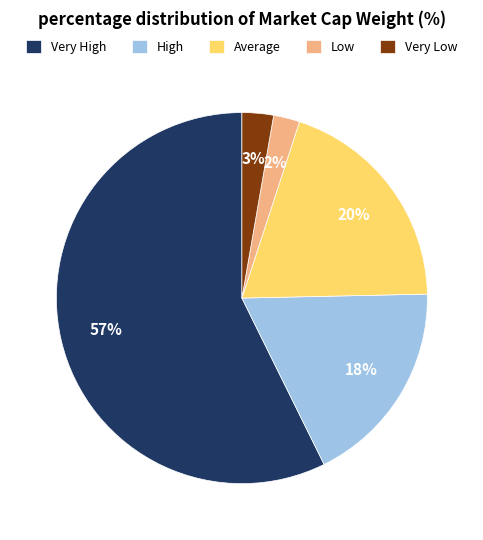

To the nearest percent, what is the difference between the largest and smallest slice percentages?

55%